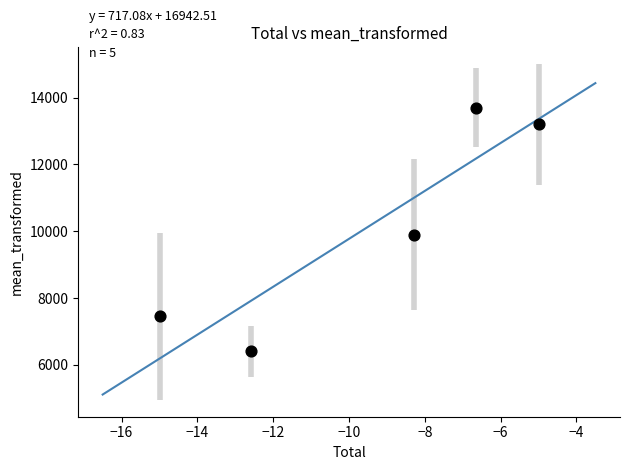

What Y value in the scatter plot is closest to 10050?

9893.9